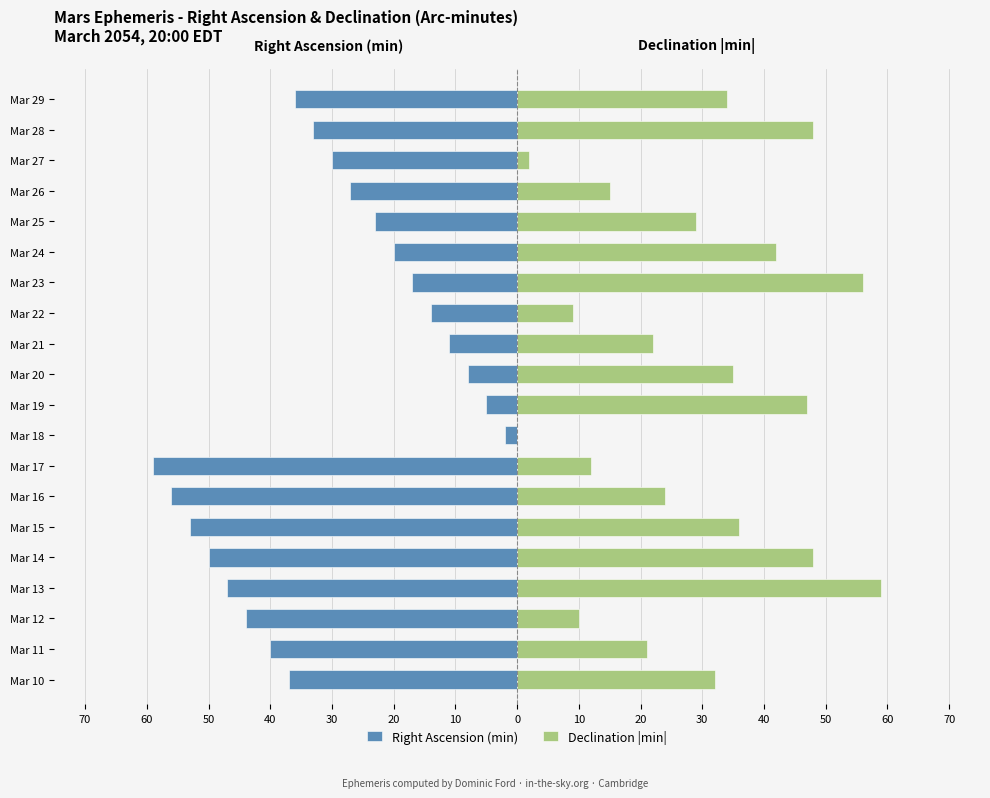

Which has a higher value, Mar 29 or Mar 13?

Mar 29